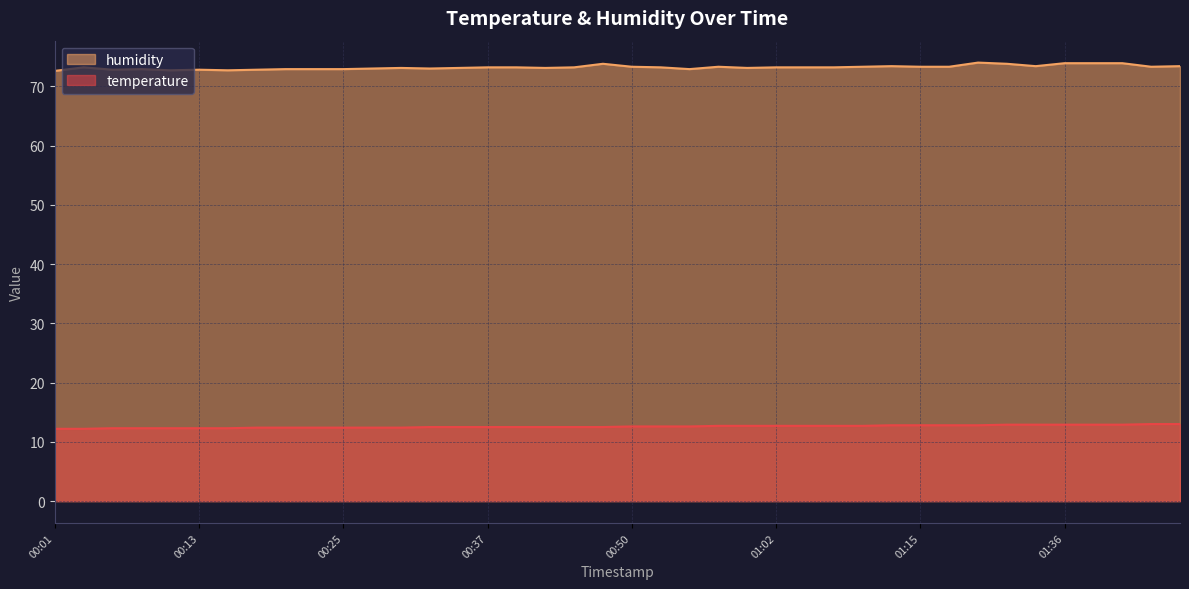

Which series changed the most between 00:52 and 01:20?

humidity